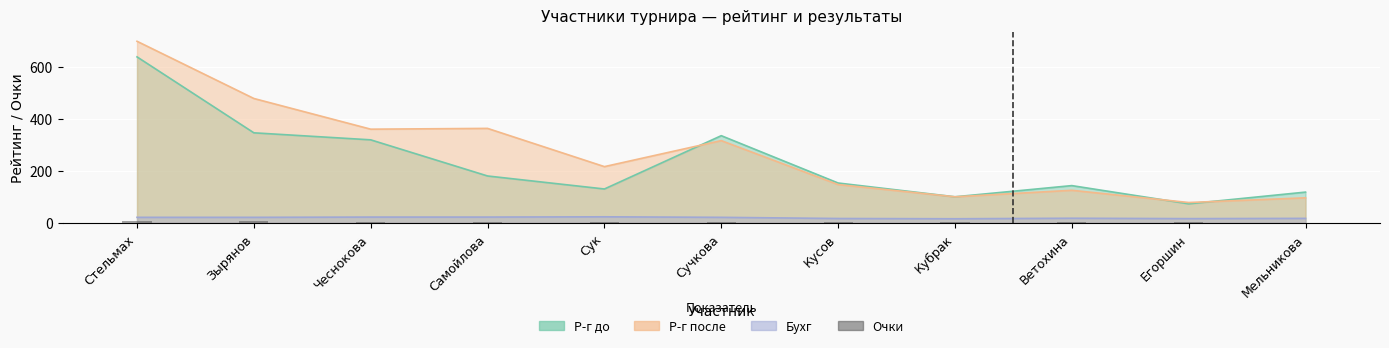

Which label corresponds to the smallest value in the chart?

Мельникова